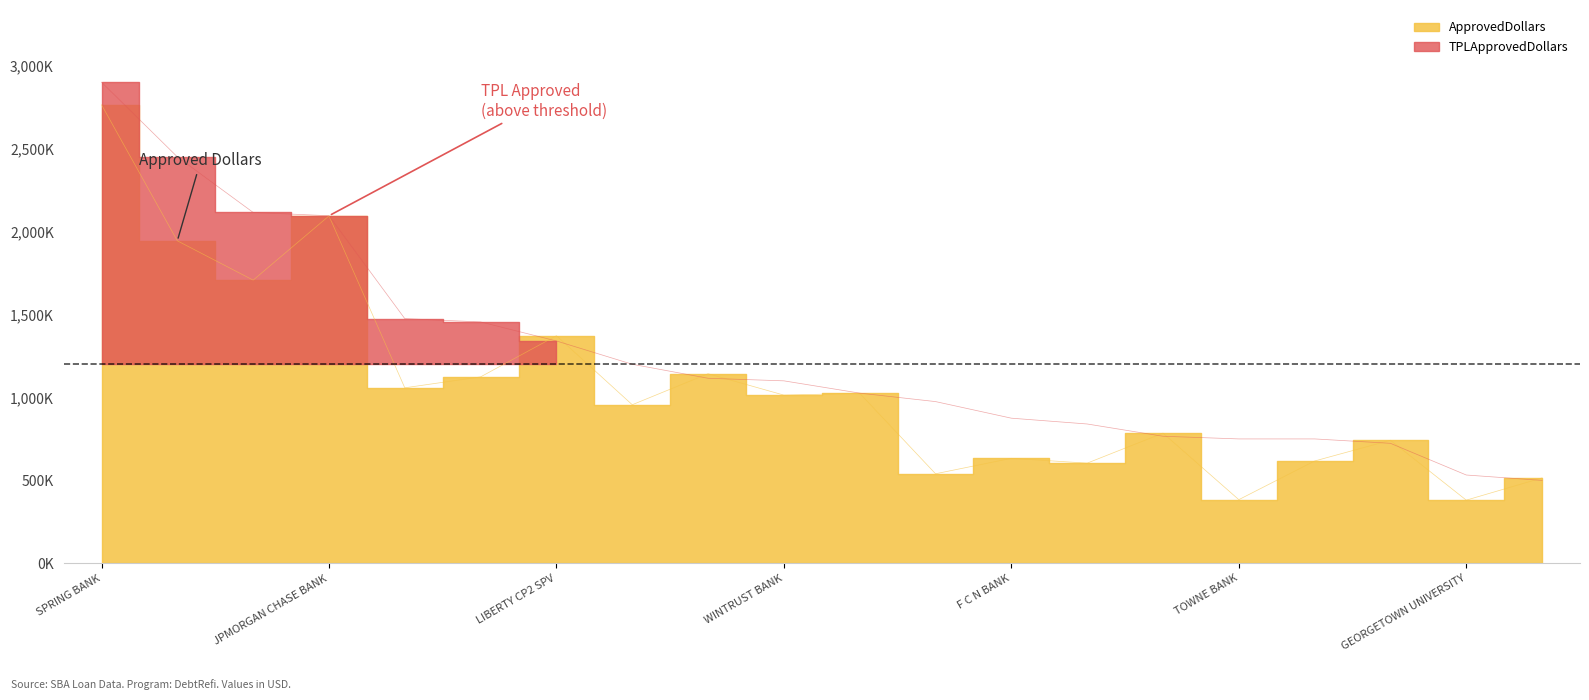

What is the minimum value for ApprovedDollars?

381000